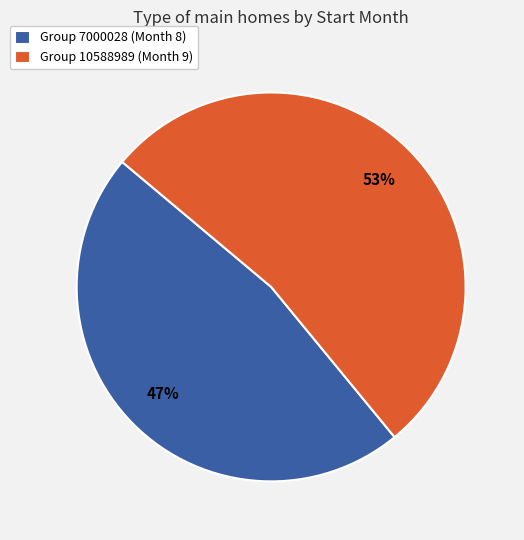

Is it true that Group 10588989 (Month 9) is 64% of the pie?

False